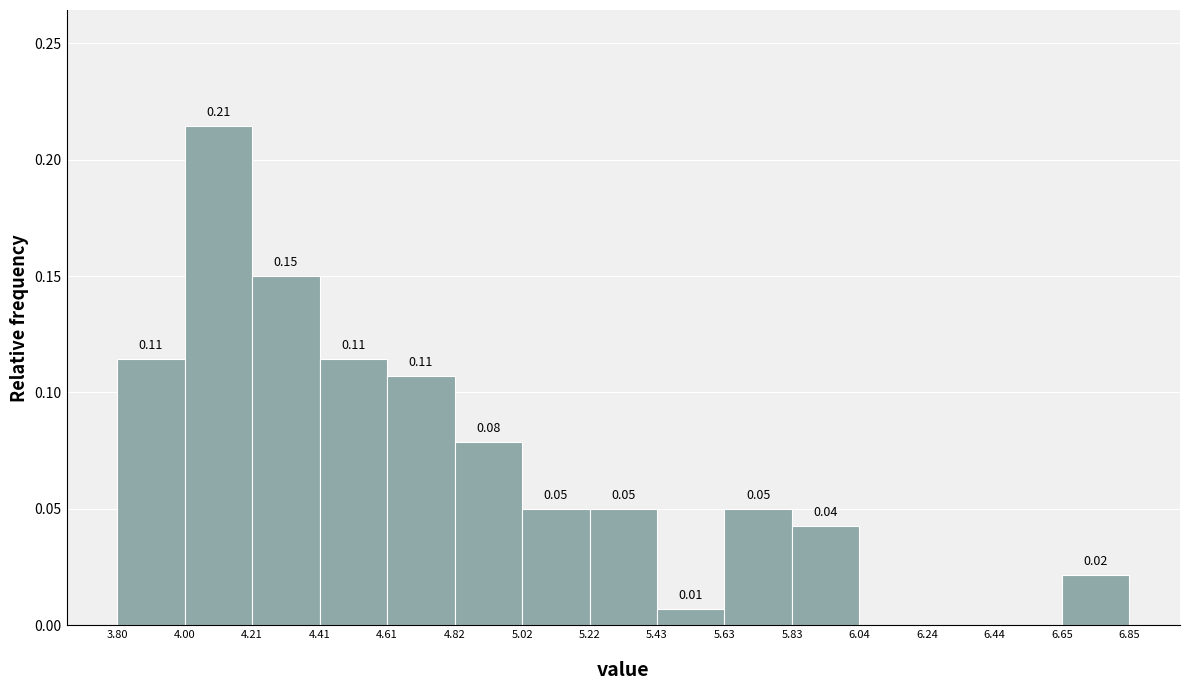

Over which range of the x-axis is the bar tallest?

4.00 to 4.21